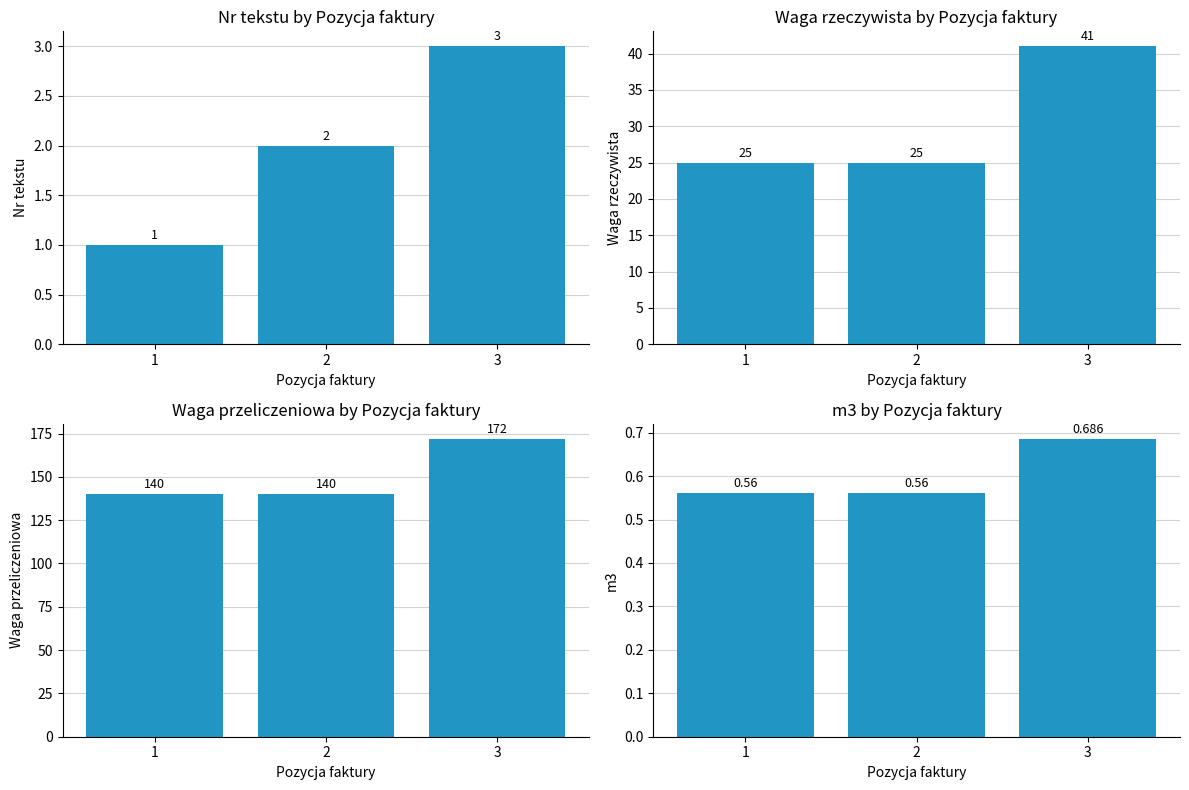

Which label corresponds to the largest value in the chart?

3